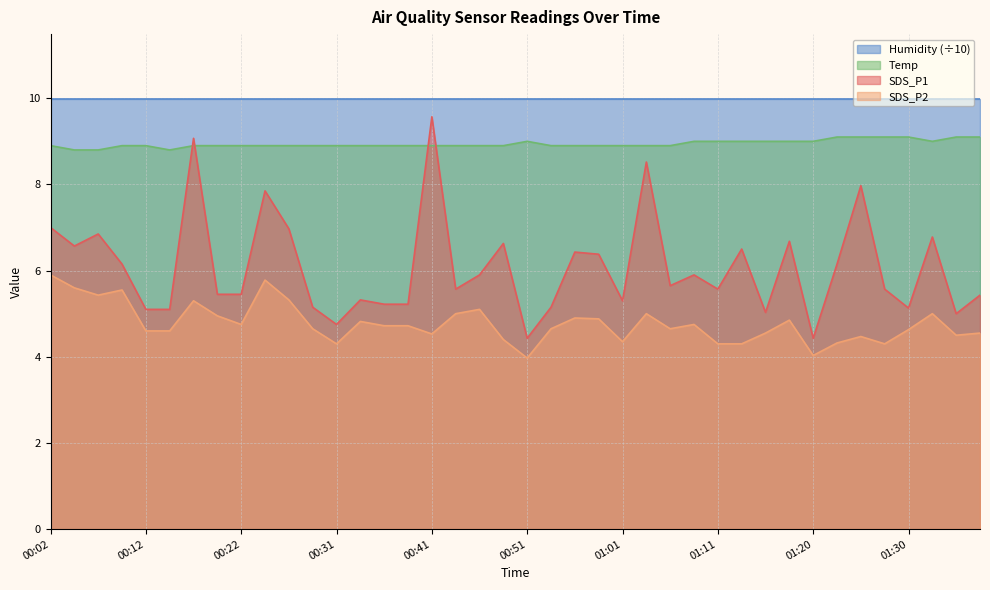

Is it true that SDS_P2 equals 2.8 at 00:56?

False